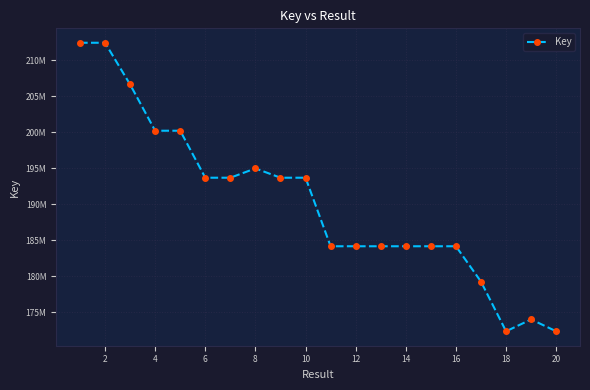

True or false: there are more than 0 points higher than both neighbors.

True